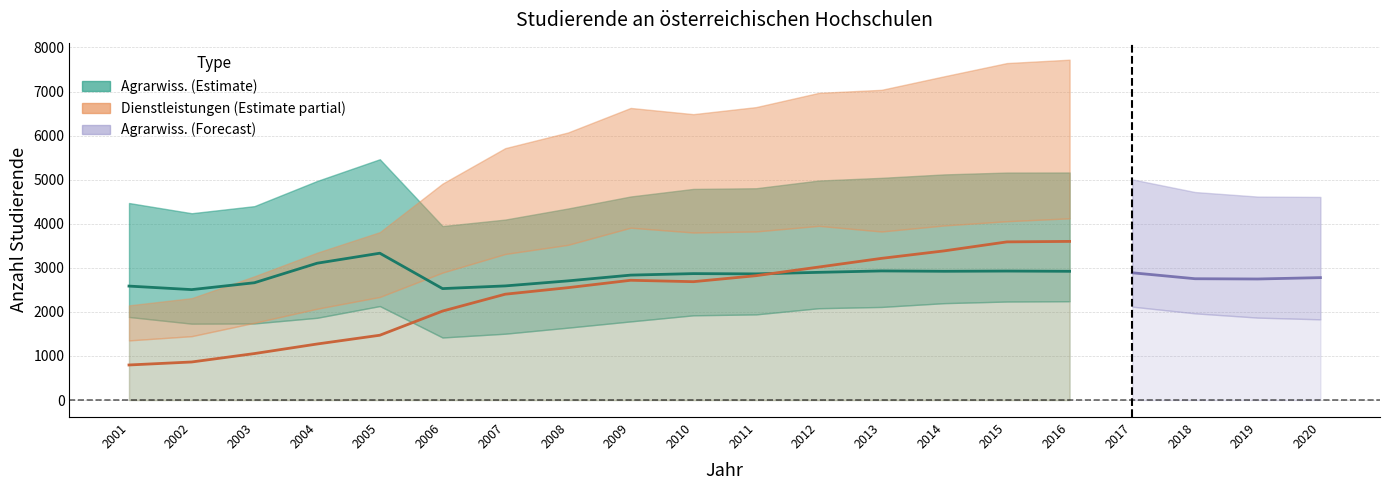

The Agrarwissenschaft_Maenner series shows 1642.0 at 2008. True or false?

True